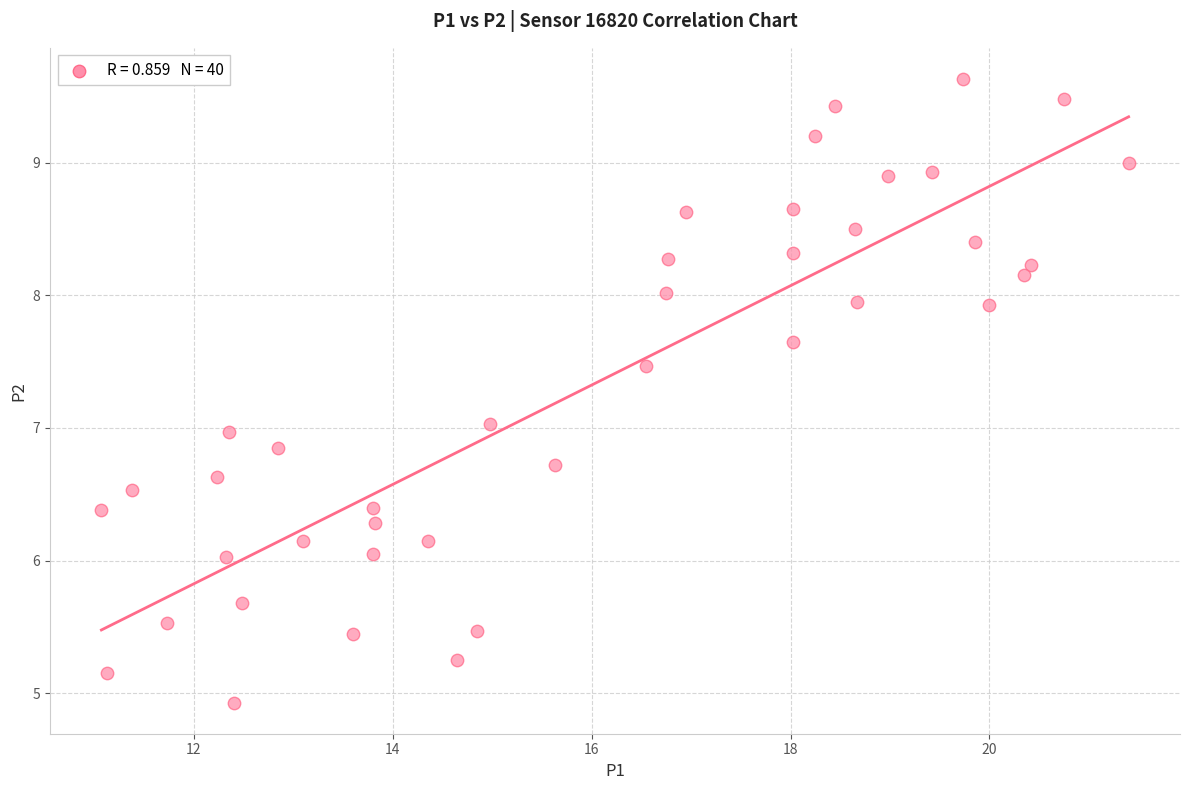

What is the range of Y values (max minus min)?

4.7